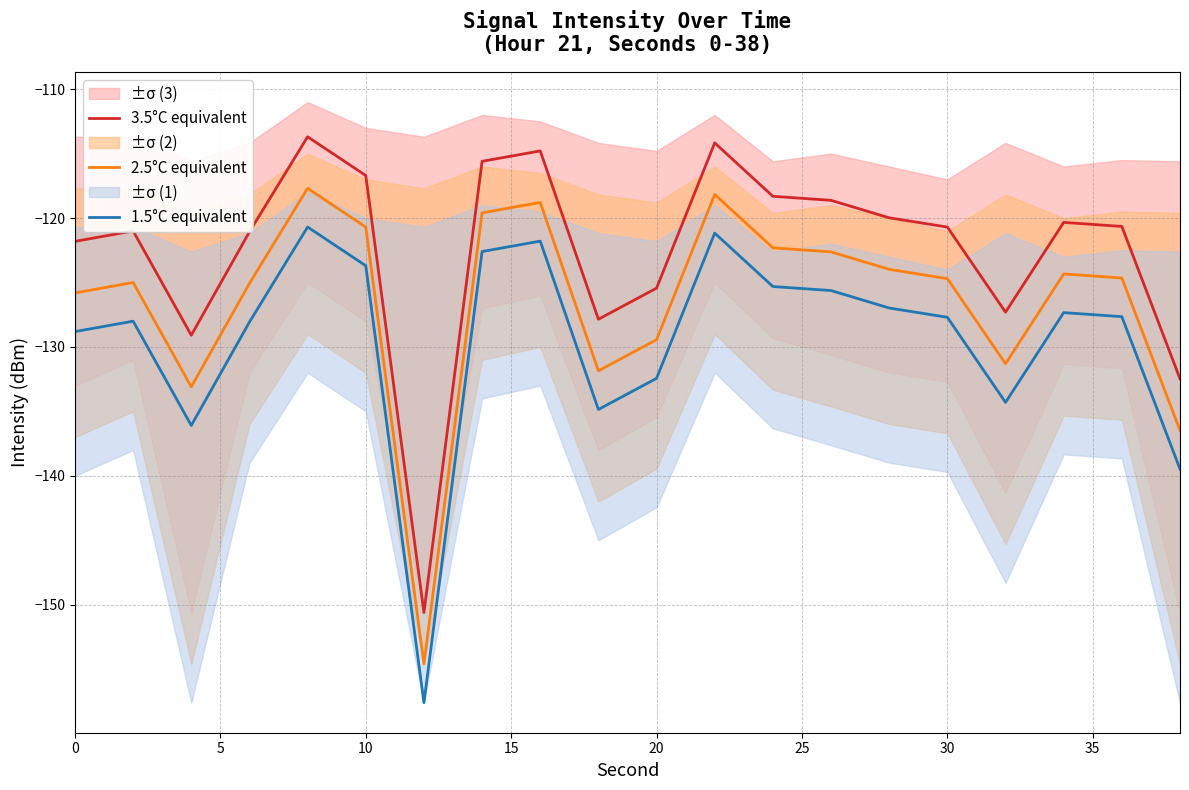

Is this an area chart (filled region under the line)?

No